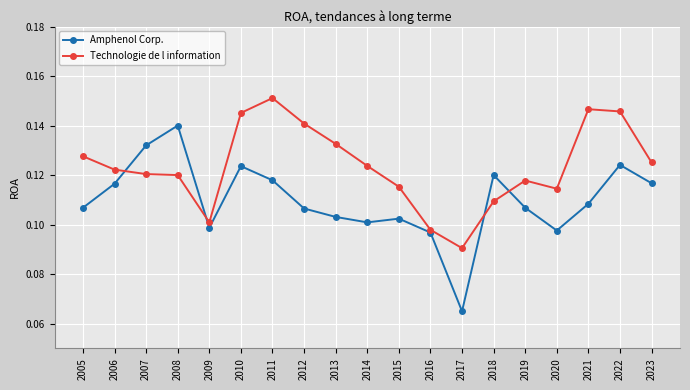

What is the total value across all series at 2010?

0.3